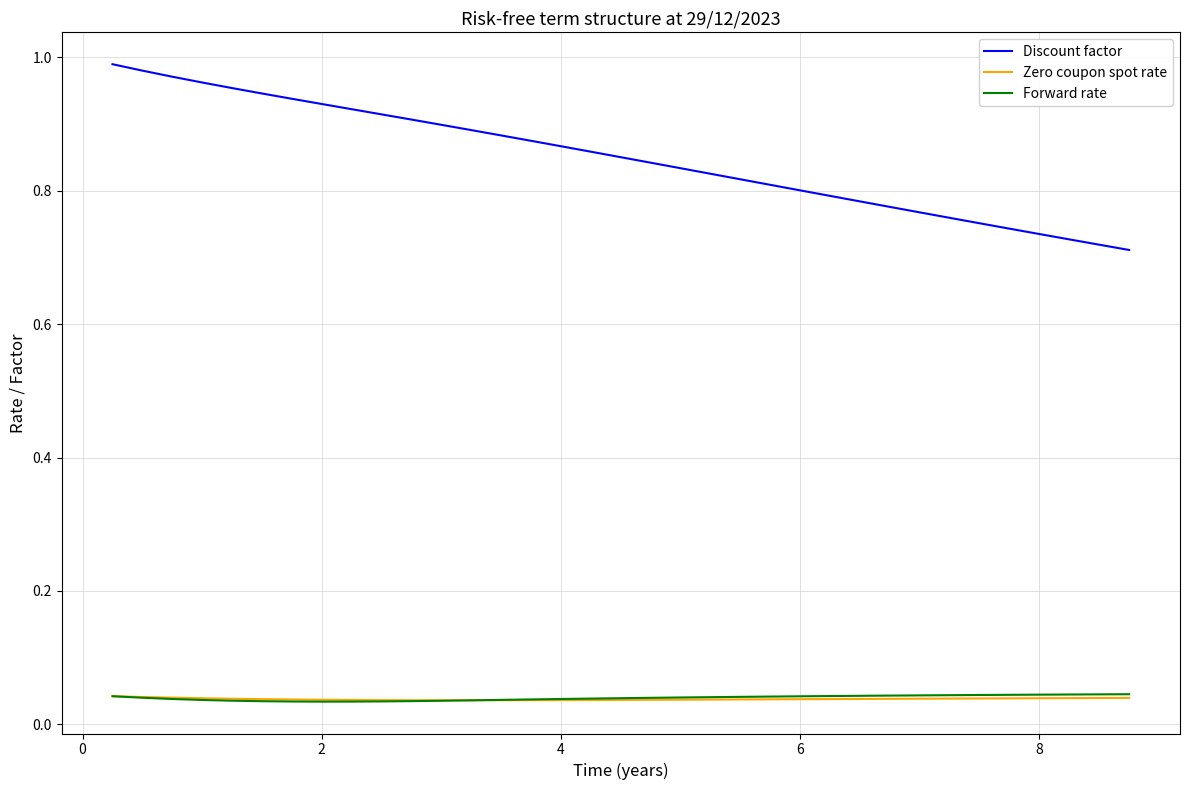

Which series has the largest range (max minus min)?

Discount factor